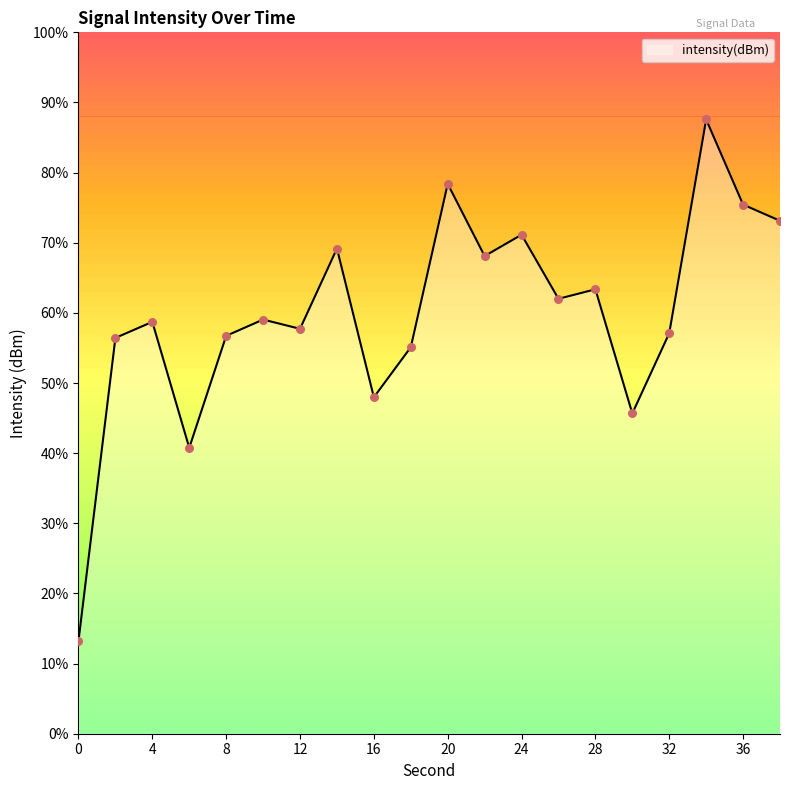

Between 12 and 38, which is larger?

38